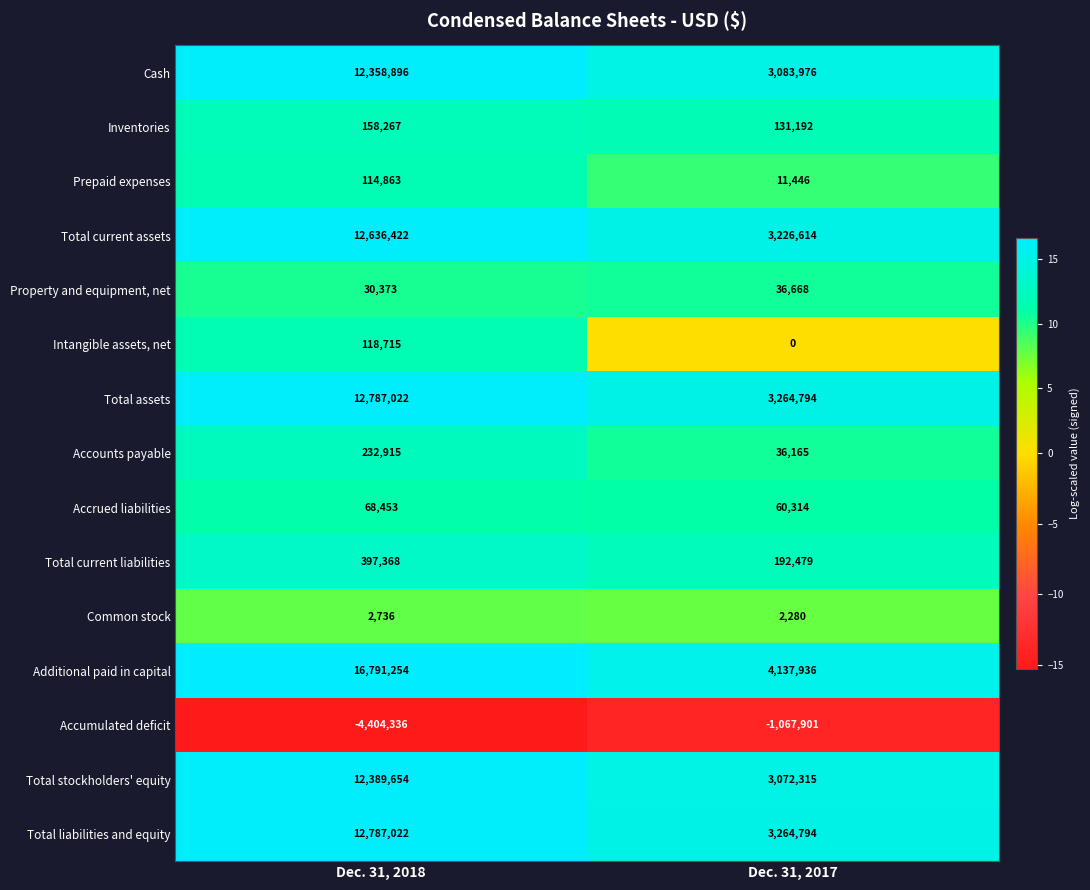

Reading left to right, transcribe all the data shown in this chart.

Cash: 12358896	3083976
Inventories: 158267	131192
Prepaid expenses: 114863	11446
Total current assets: 12636422	3226614
Property and equipment, net: 30373	36668
Intangible assets, net: 118715	0
Total assets: 12787022	3264794
Accounts payable: 232915	36165
Accrued liabilities: 68453	60314
Total current liabilities: 397368	192479
Common stock: 2736	2280
Additional paid in capital: 16791254	4137936
Accumulated deficit: -4404336	-1067901
Total stockholders' equity: 12389654	3072315
Total liabilities and equity: 12787022	3264794